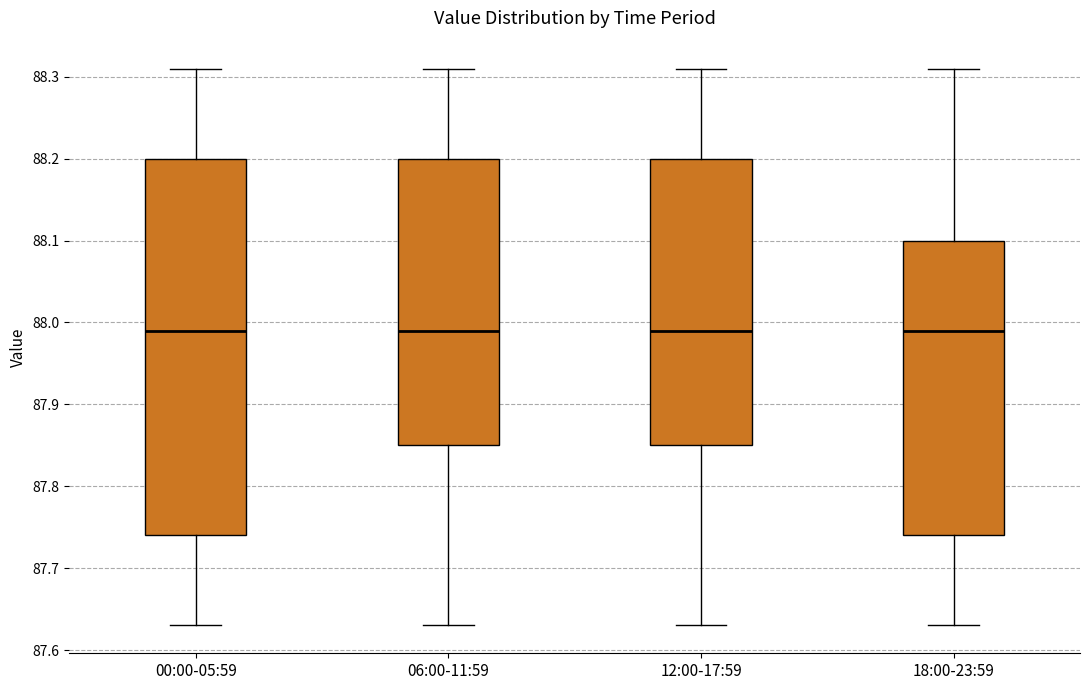

Where is the upper edge of the box for 12:00-17:59 on the y-axis? The values are not printed on the chart, so give them approximately, as read against the axis.

88.20